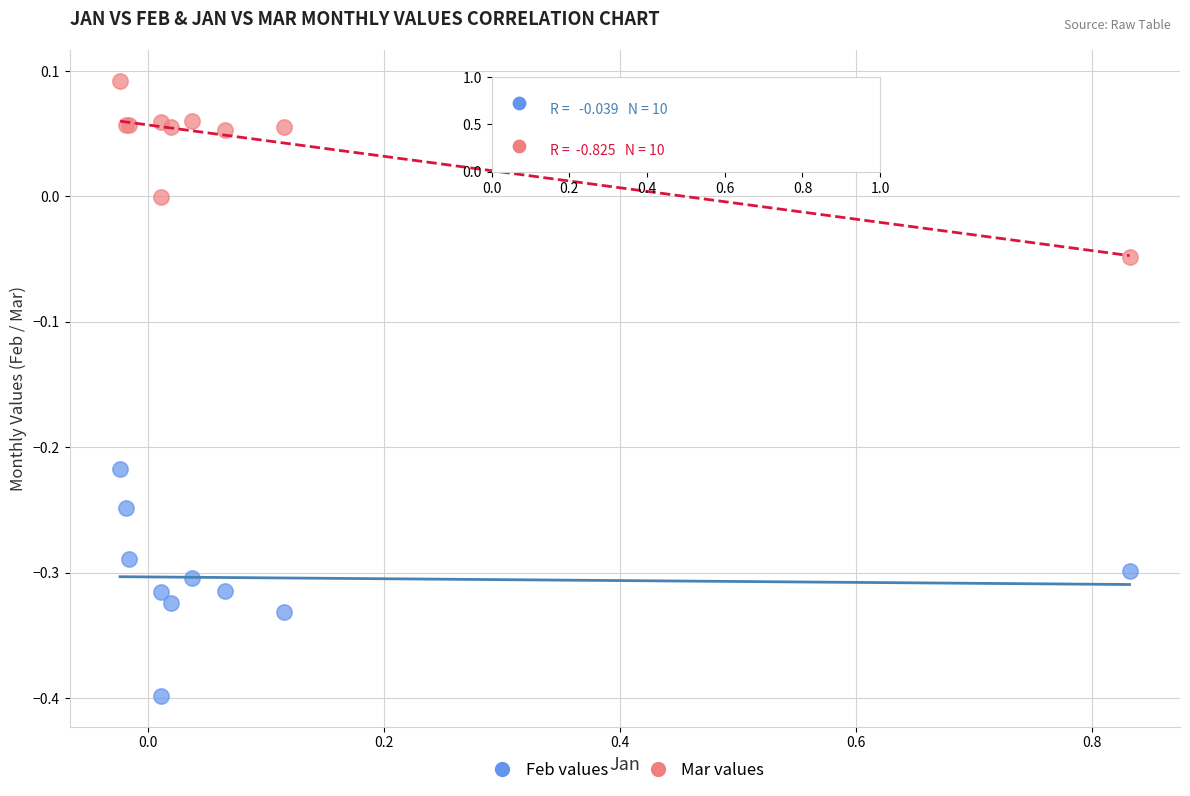

Which series contains the highest Y value?

Mar values